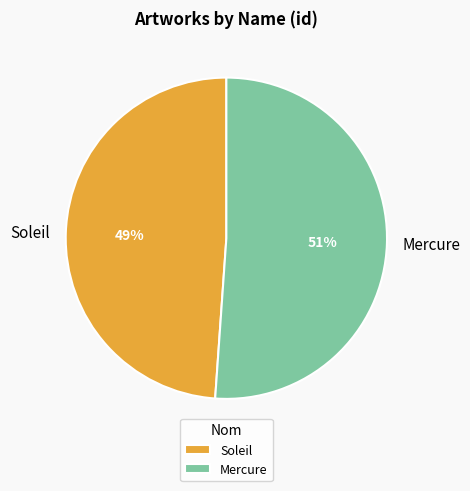

To the nearest percent, what percentage of the pie is Mercure?

51%